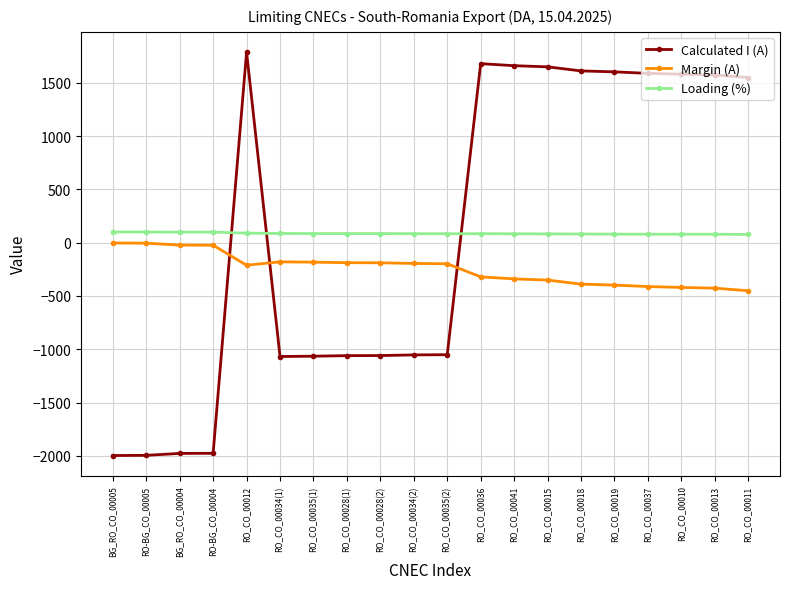

Which series has the widest spread of values?

Calculated I (A)